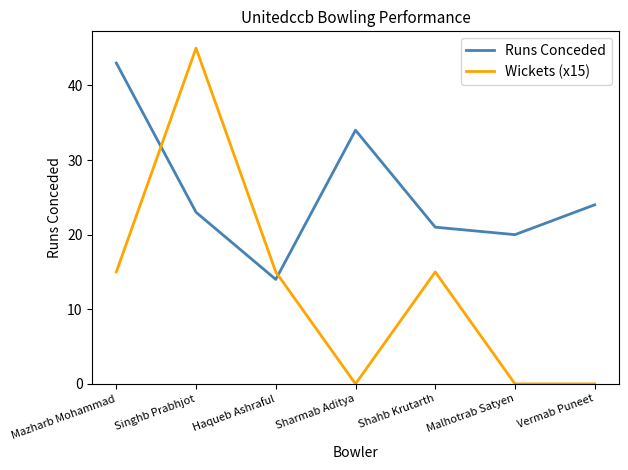

True or false: Wickets (x15) and Runs Conceded intersect in this chart.

True